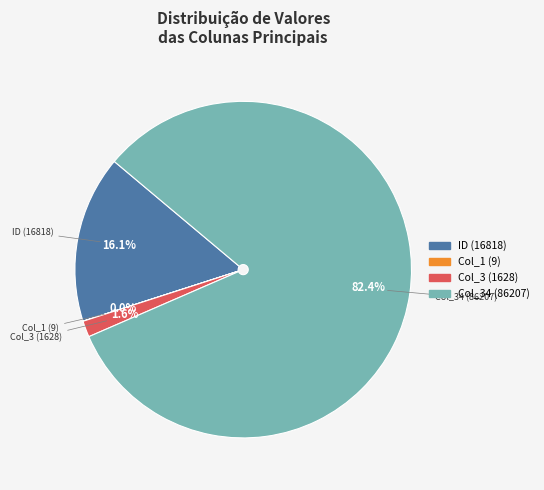

Does any single category account for the majority?

Yes